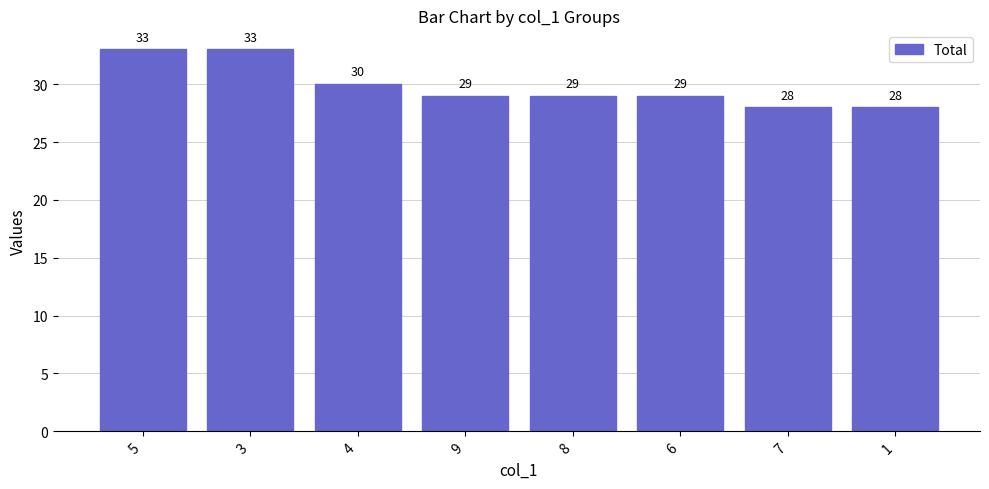

Count the values in the range 29 to 33.

6